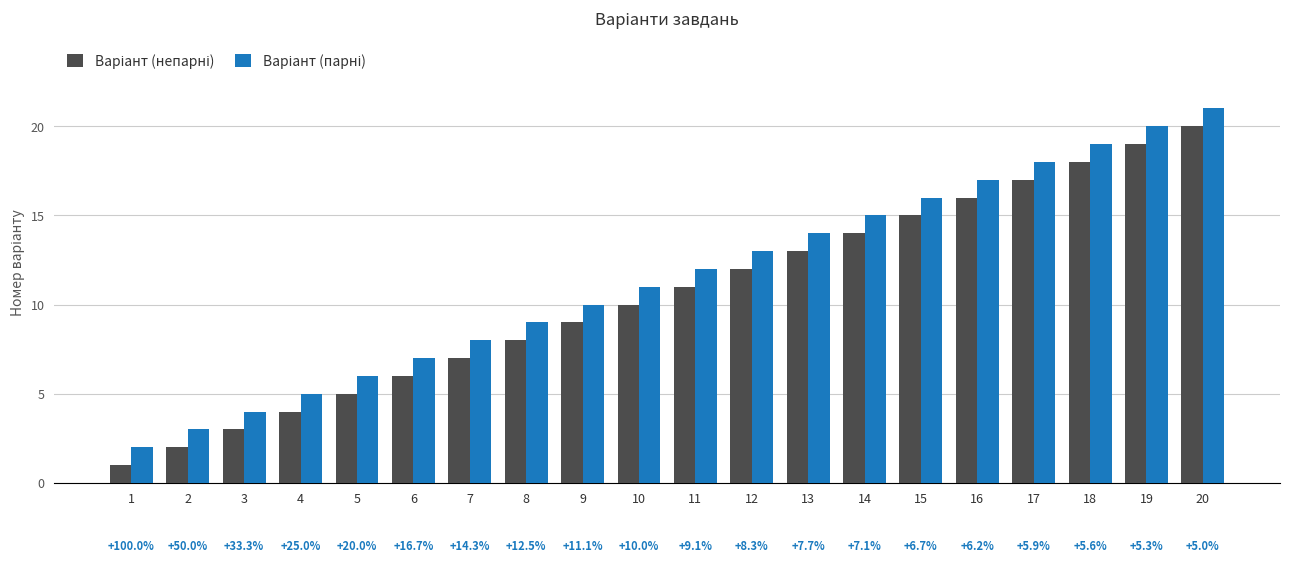

How many groups of bars are there?

20